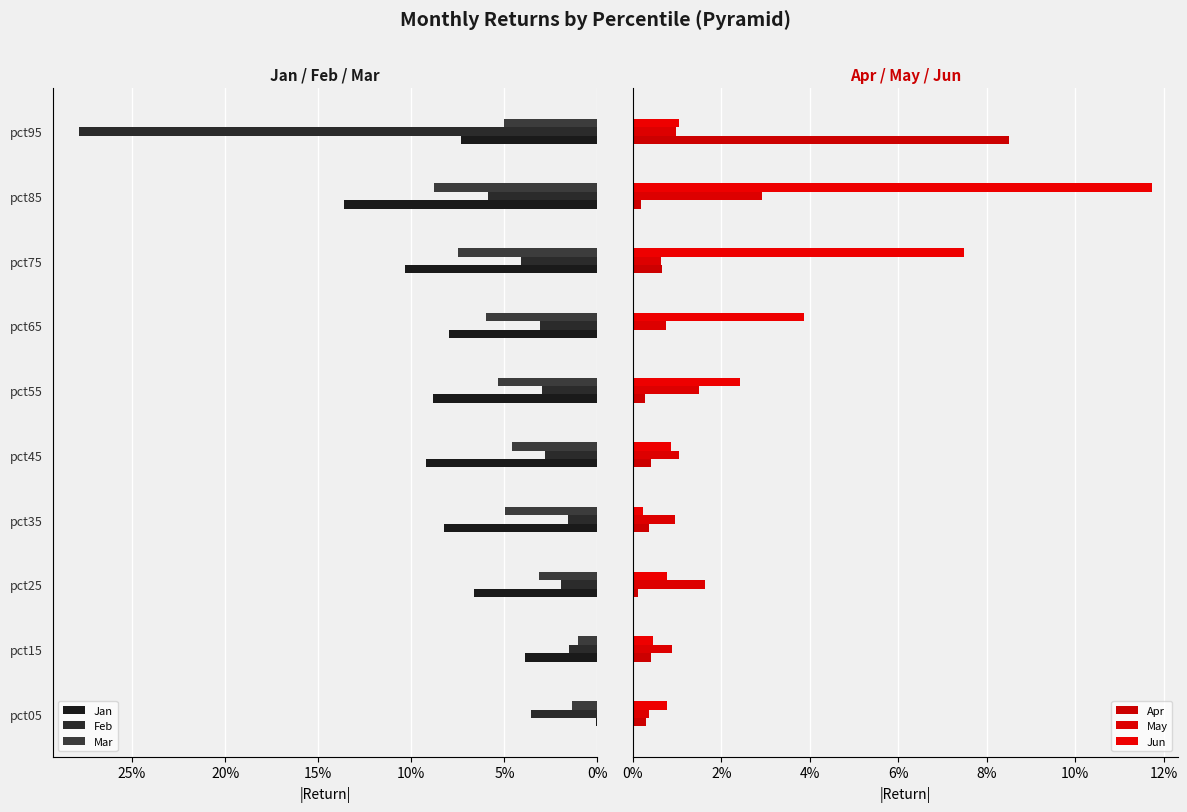

Rank the series by their maximum value, from lowest to highest.

May, Apr, Mar, Jun, Jan, Feb